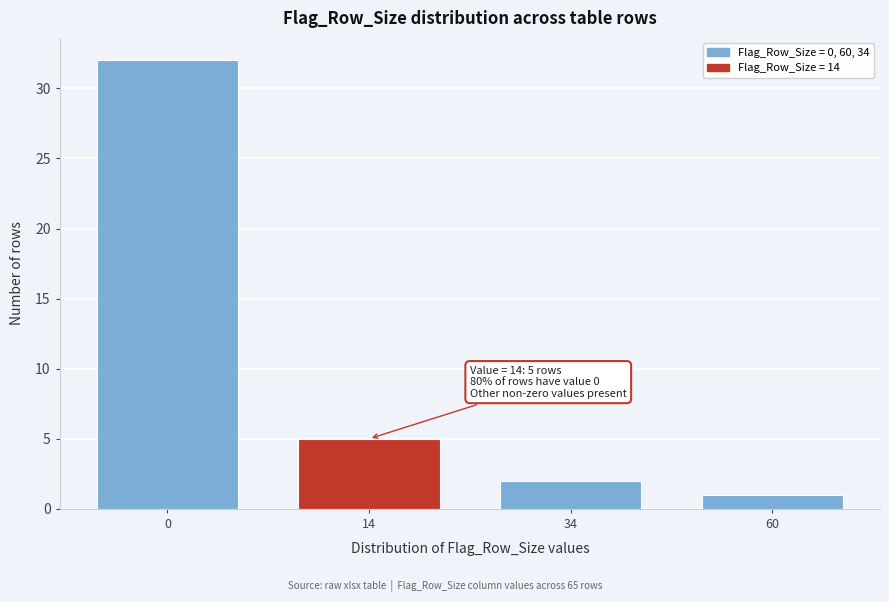

Reading right to left, extract all data points from this chart.

1	2	5	32